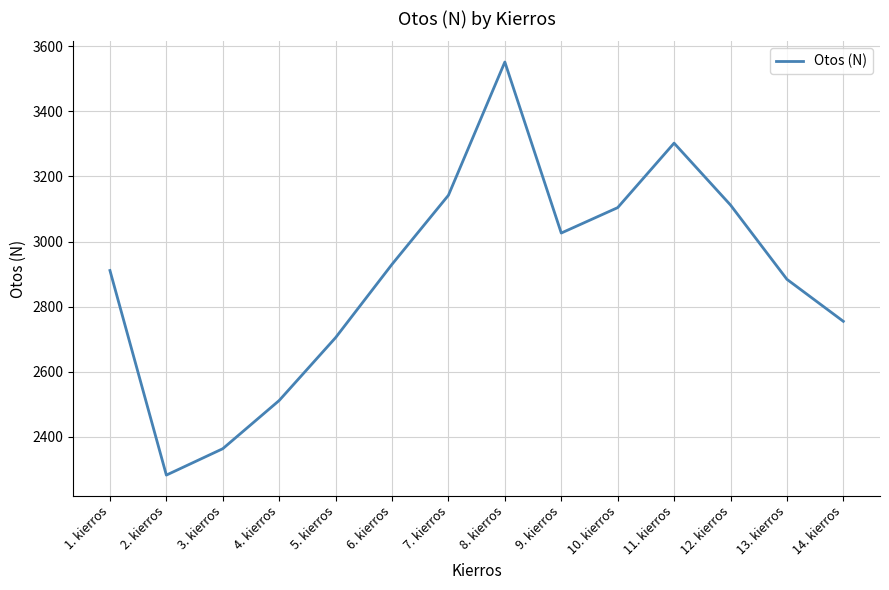

What is the change in value from 4. kierros to 13. kierros?

+372